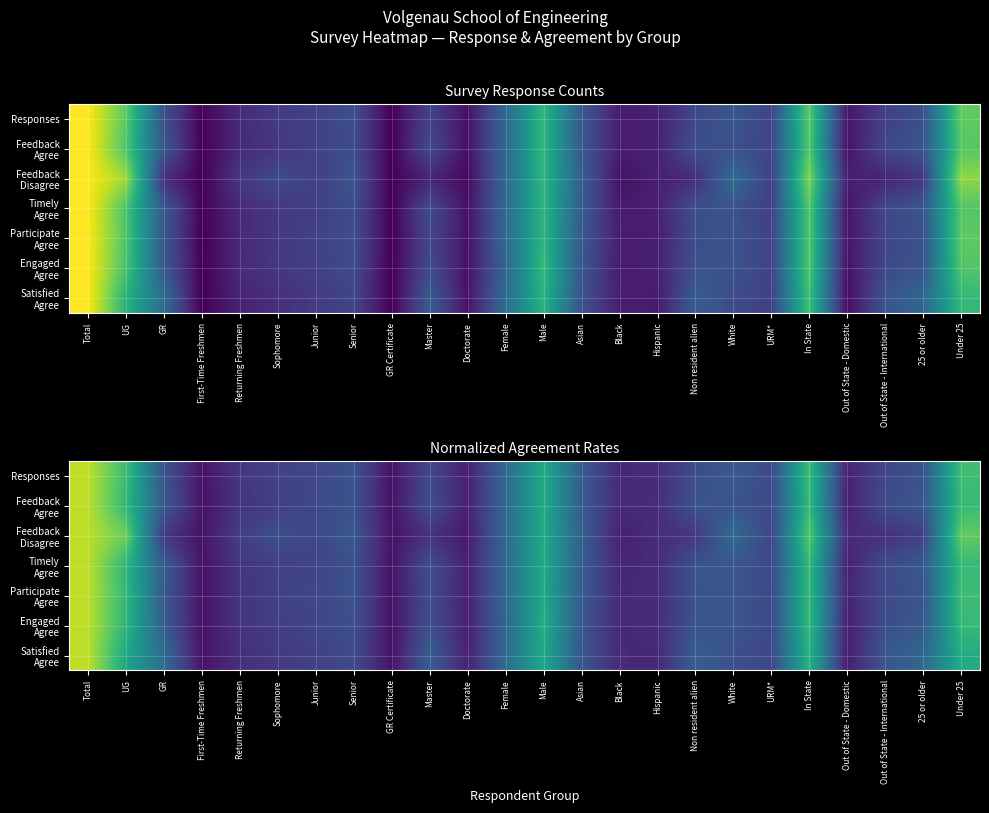

What is the total value across all series at URM*?

1.5